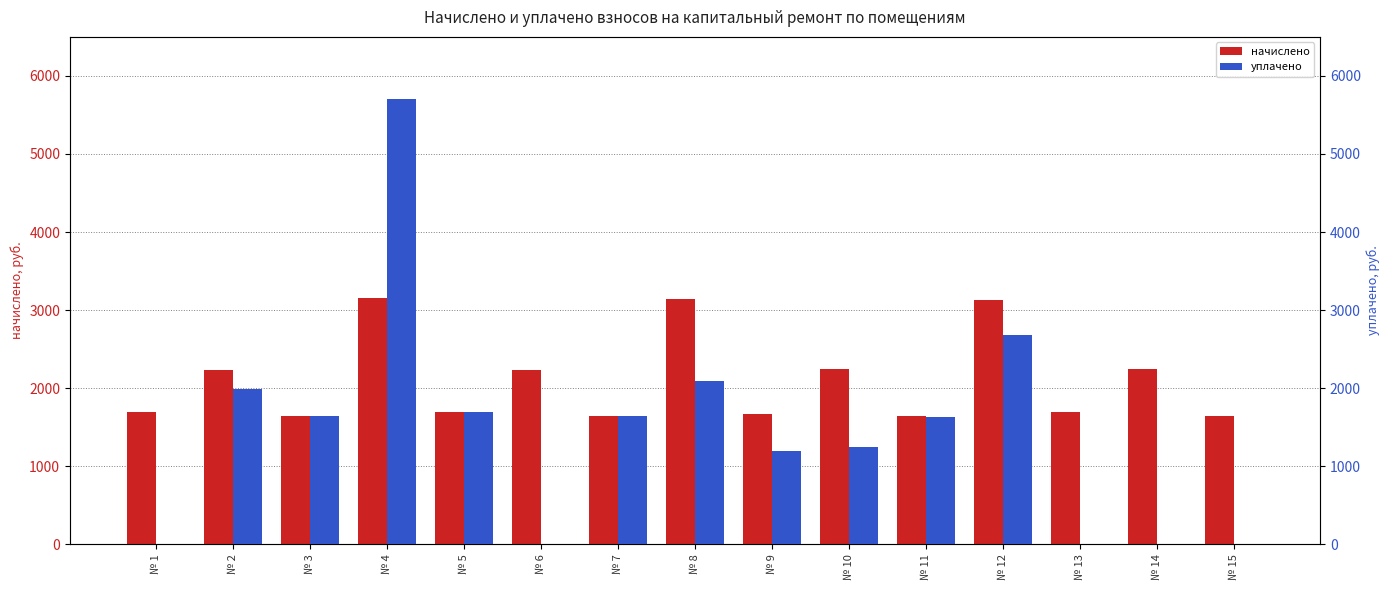

What is the total value across all series at № 2?

4216.7